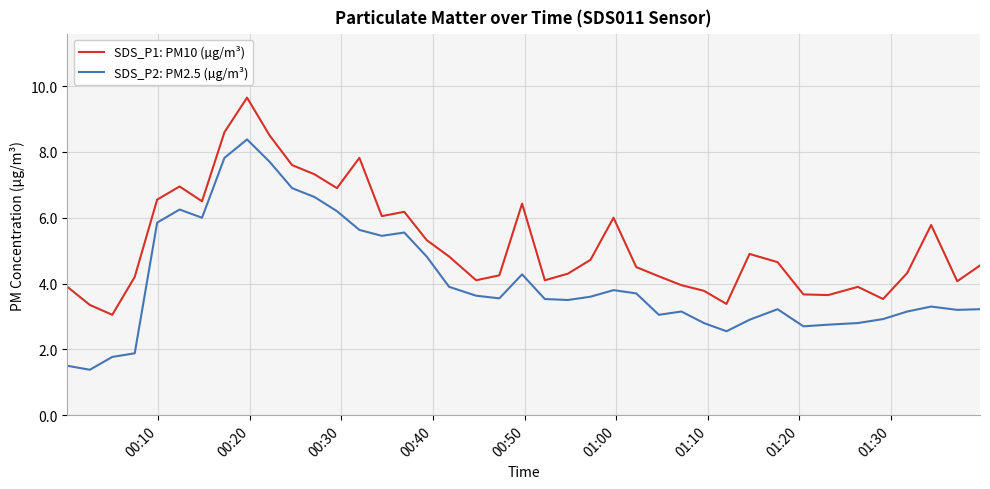

True or false: SDS_P2: PM2.5 (µg/m³) and SDS_P1: PM10 (µg/m³) cross at least once.

False